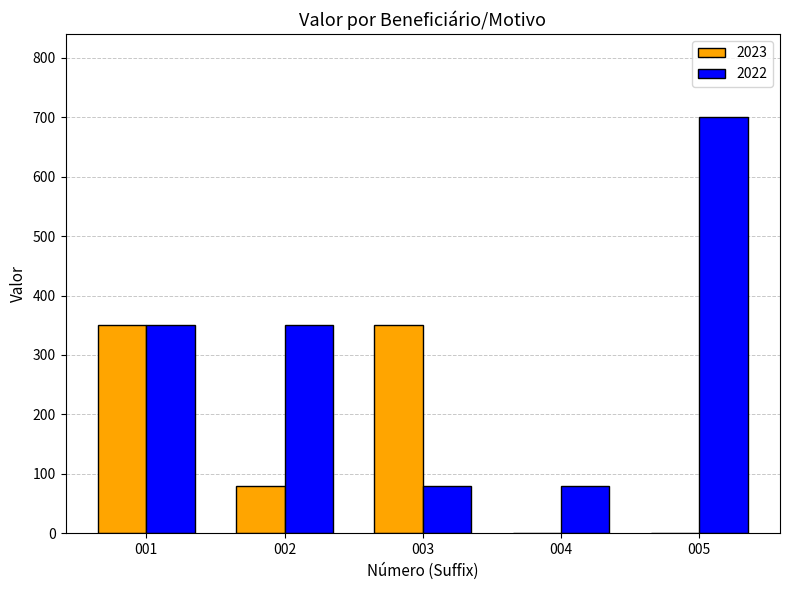

How many categories are shown in the chart?

5